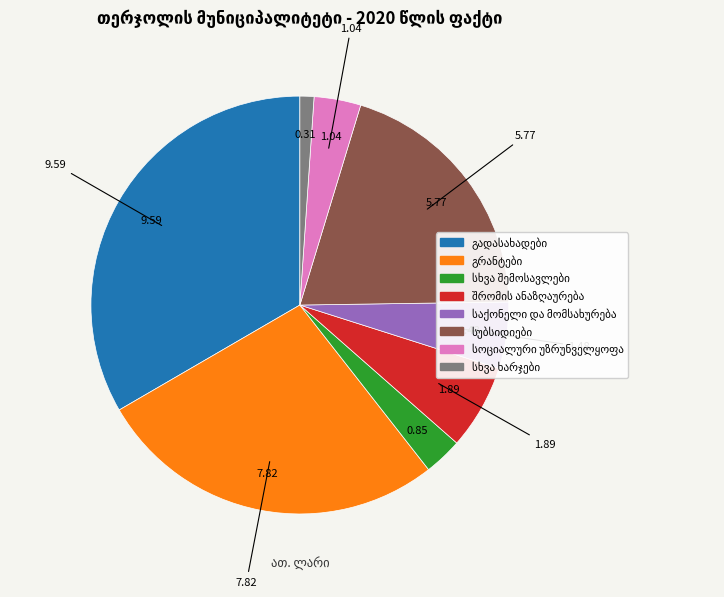

Is there a majority slice in this chart?

No